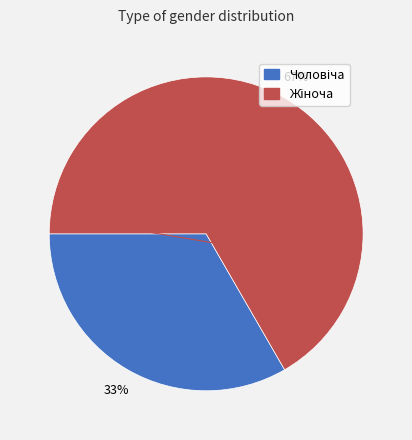

To the nearest percent, what is the average slice percentage?

50%